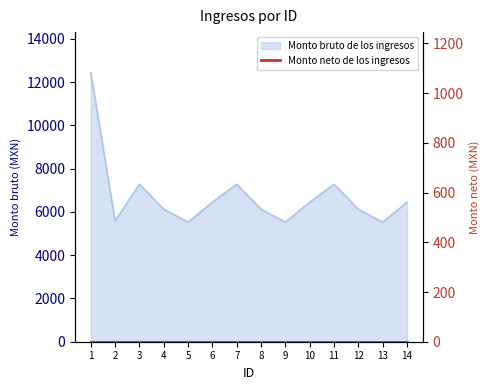

Which category has the lowest value across all series?

5